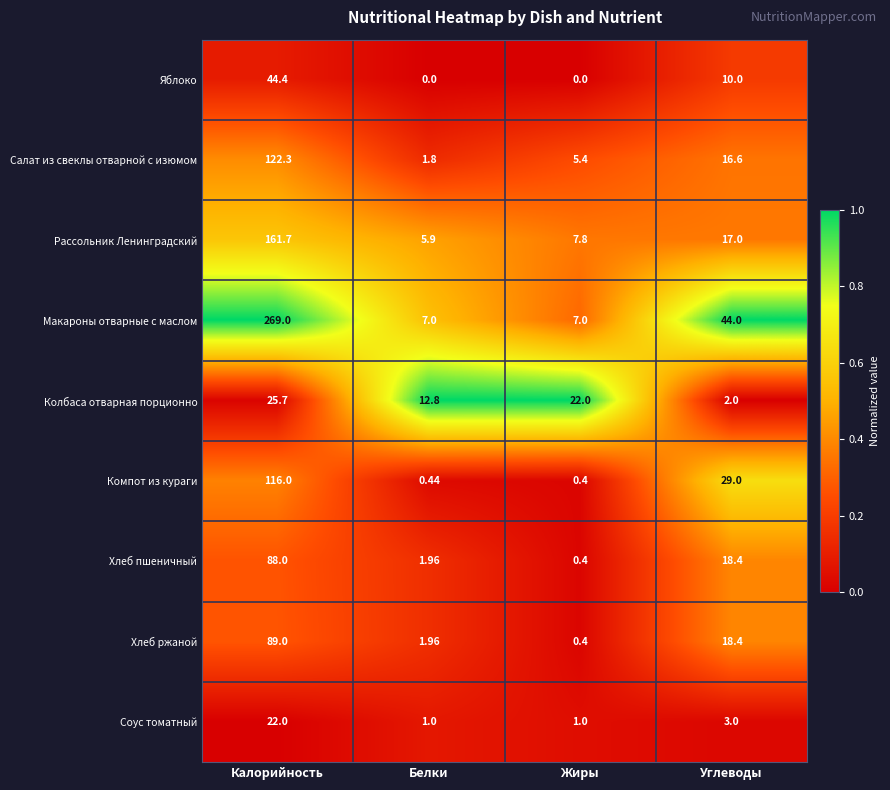

Is the value of Хлеб пшеничный at Калорийность greater than the value of Колбаса отварная порционно at Белки?

Yes